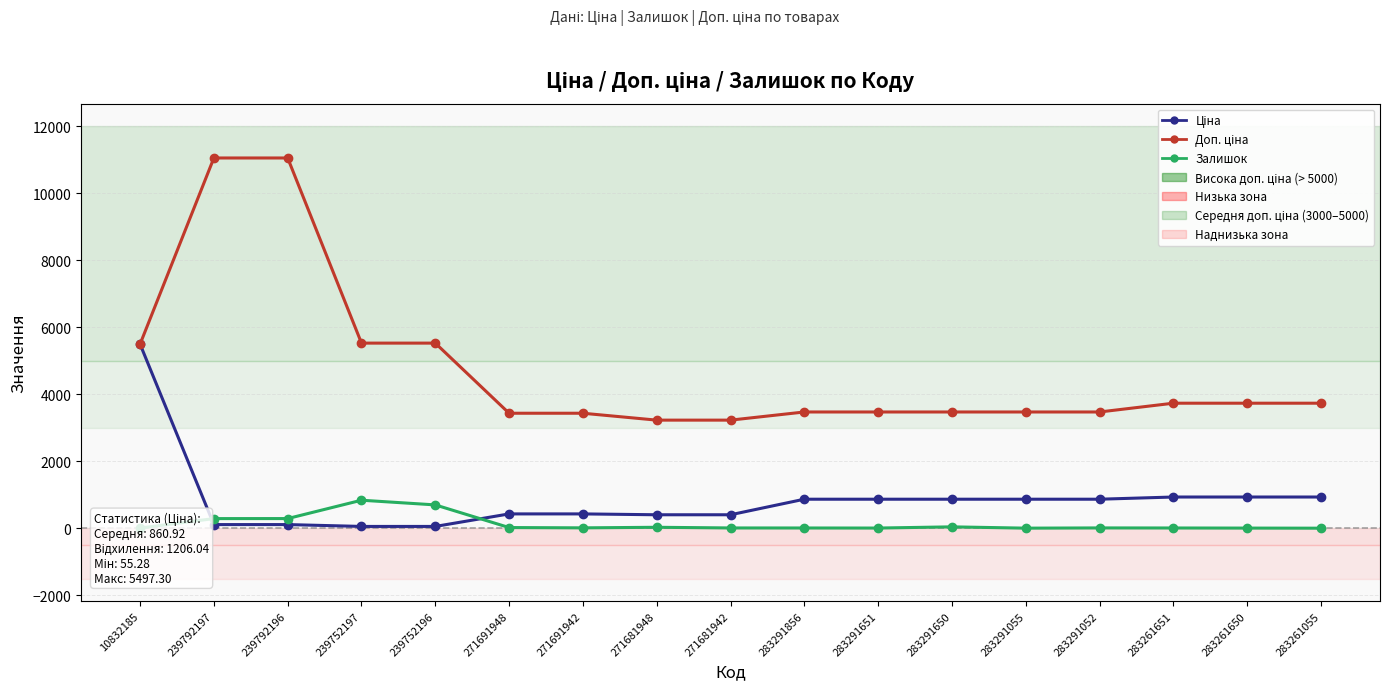

Does the chart have visible grid lines?

Yes